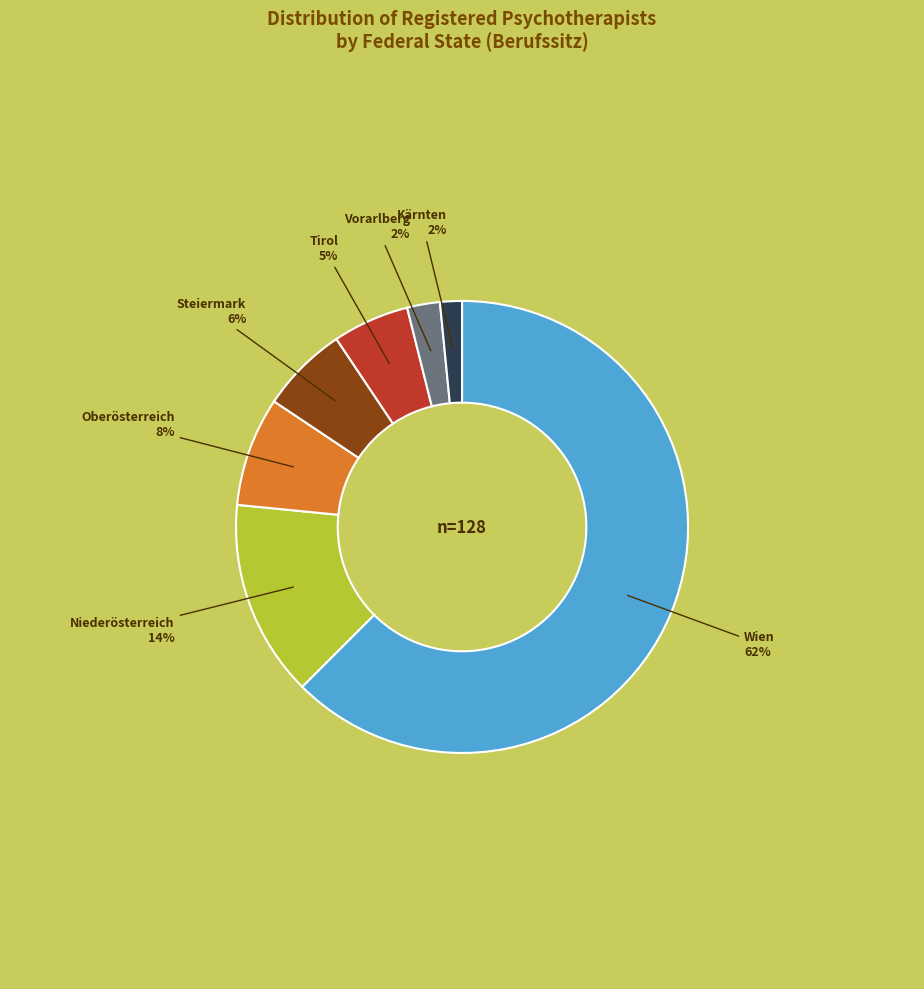

Is there any slice that represents more than half of the pie?

Yes